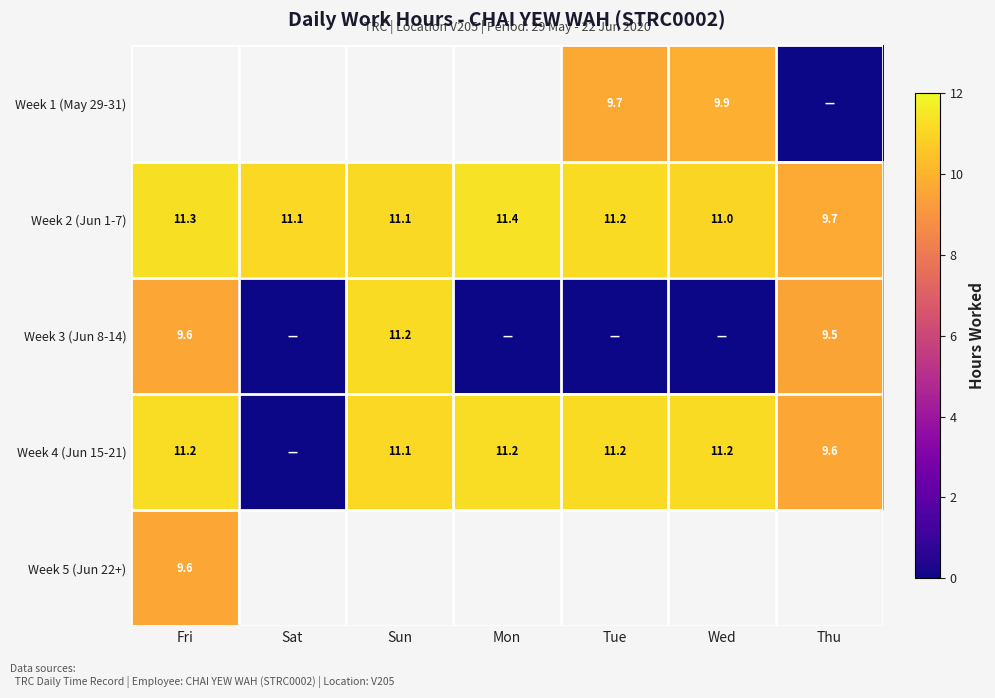

What is the sum of all Week 2 (Jun 1-7) values?

76.8